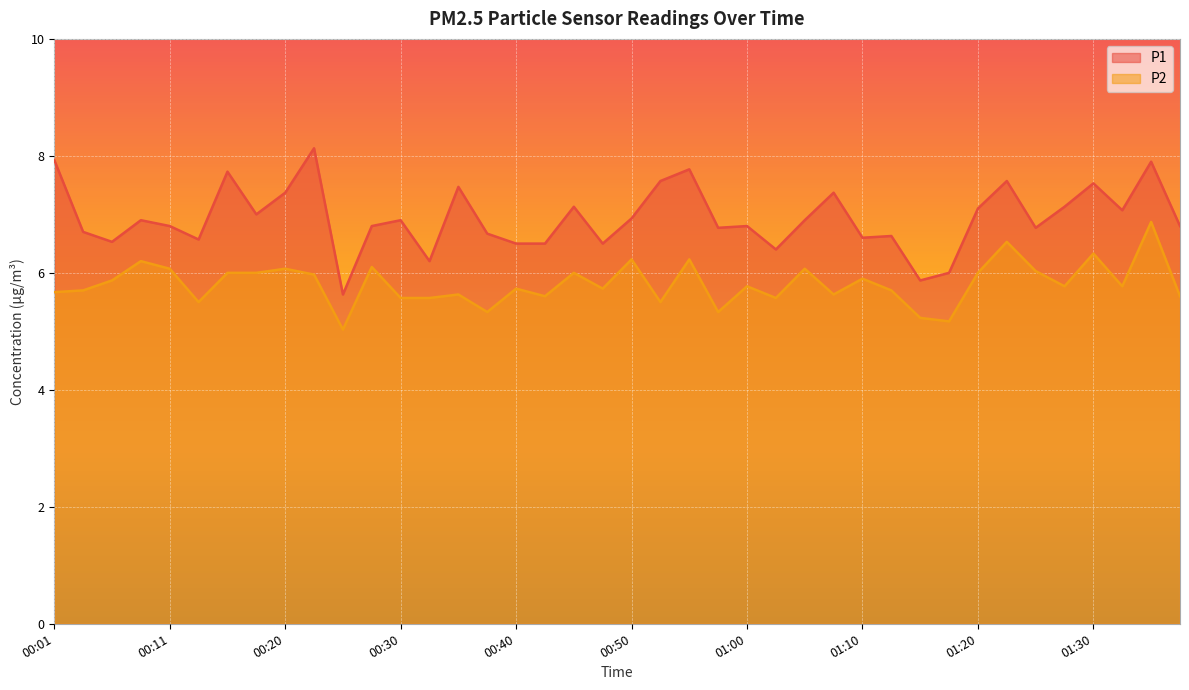

Which series has the widest spread of values?

P1